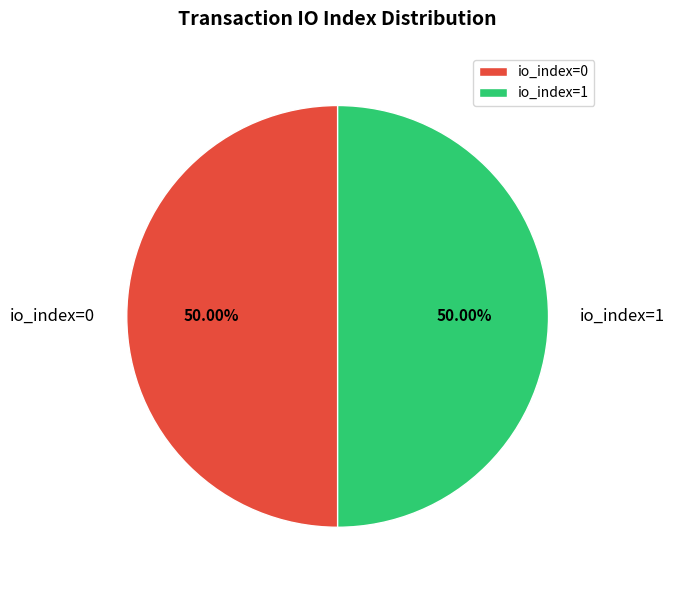

Approximately how many times larger is the value at io_index=0 compared to io_index=1?

1.0